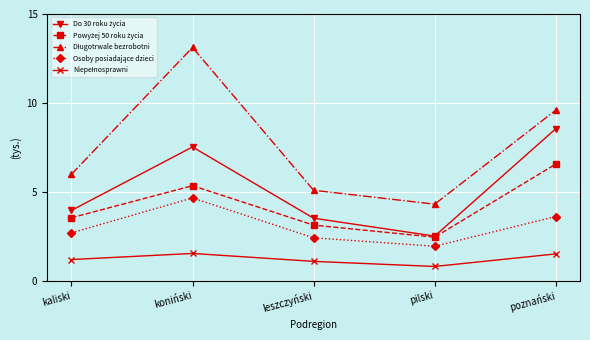

What is the label of the 4th point from the right?

koniński